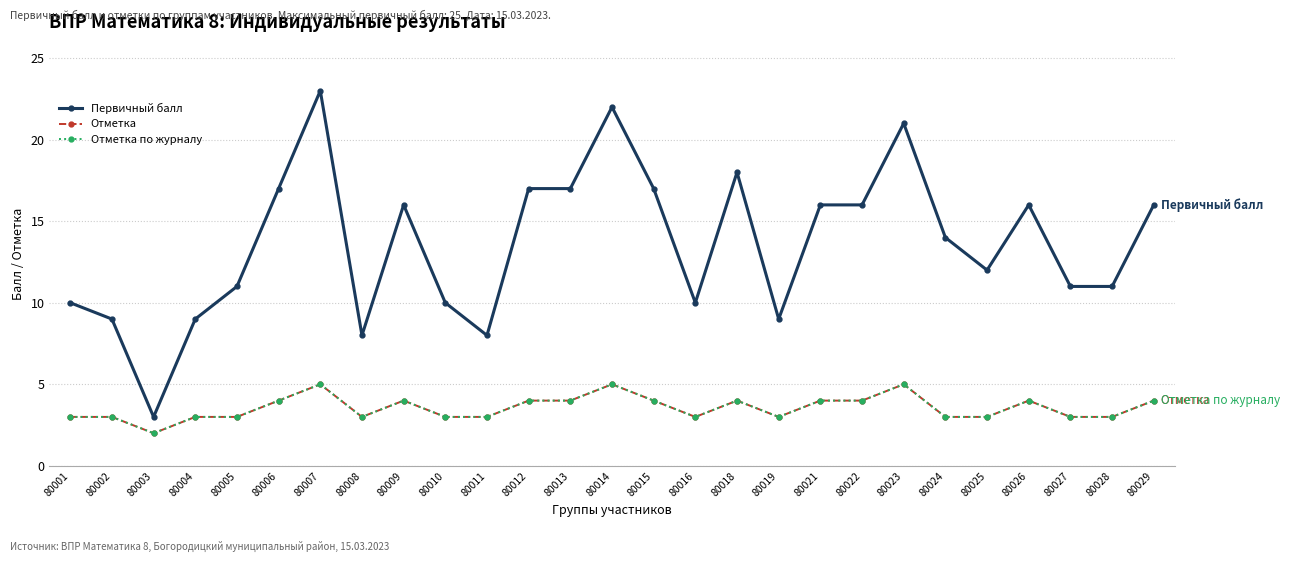

How many Отметка по журналу values are between 3 and 4?

23